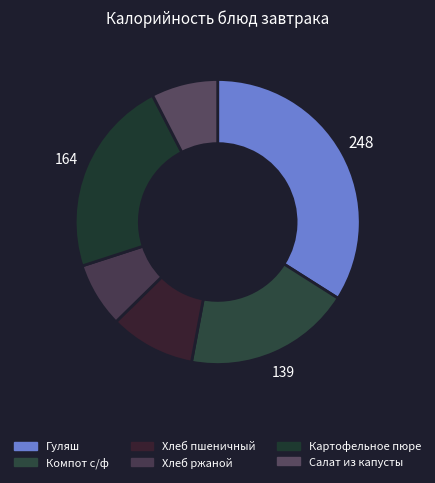

Which category has the biggest portion of the pie?

Гуляш